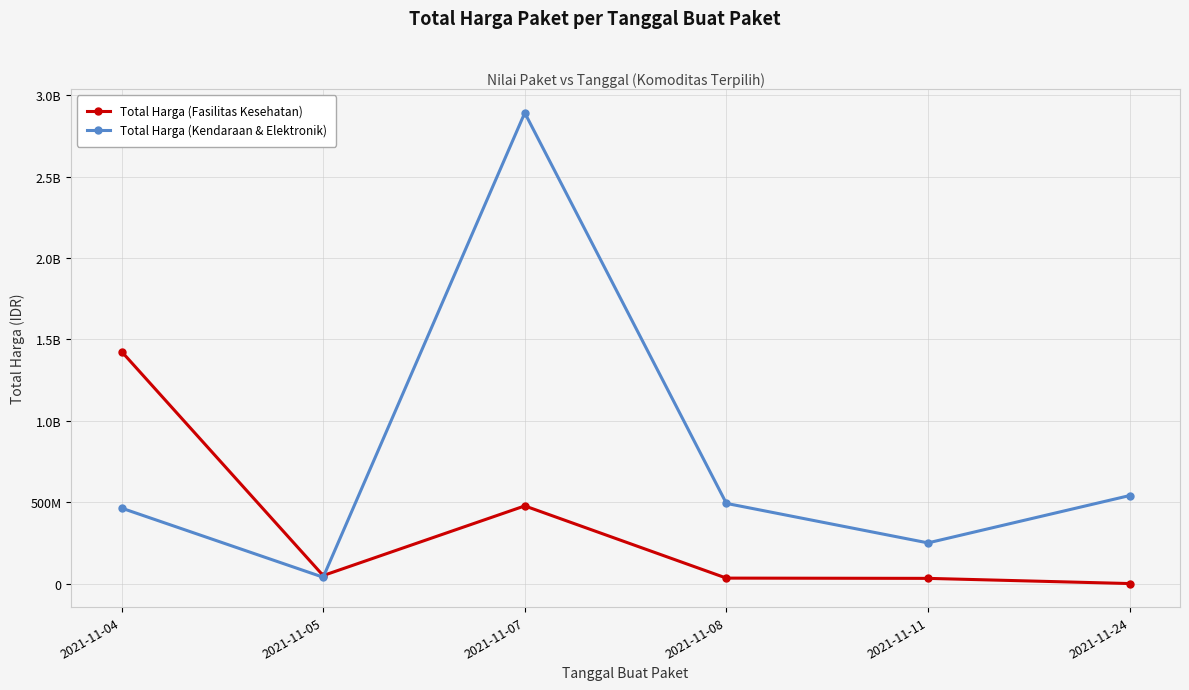

The Total Harga (Kendaraan & Elektronik) series shows 714947587 at 2021-11-24. True or false?

False